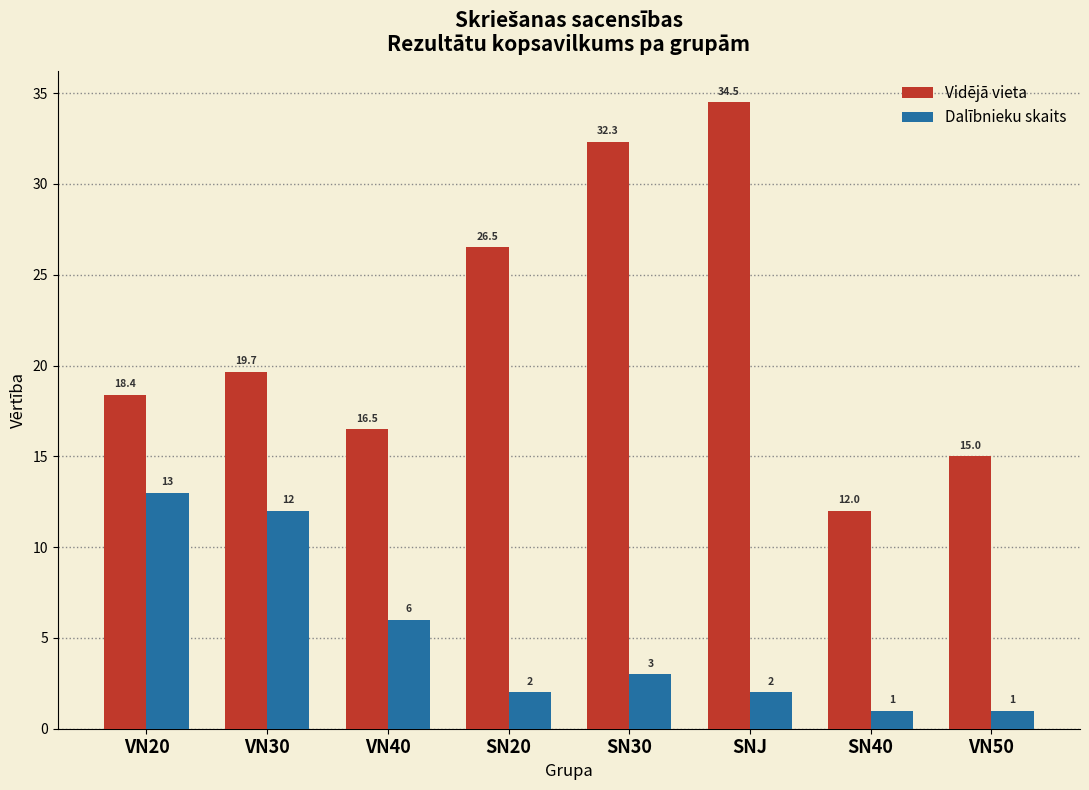

Reading left to right, list all the values displayed in this chart.

Vidējā vieta: 18.4	19.7	16.5	26.5	32.3	34.5	12.0	15.0
Dalībnieku skaits: 13.0	12.0	6.0	2.0	3.0	2.0	1.0	1.0